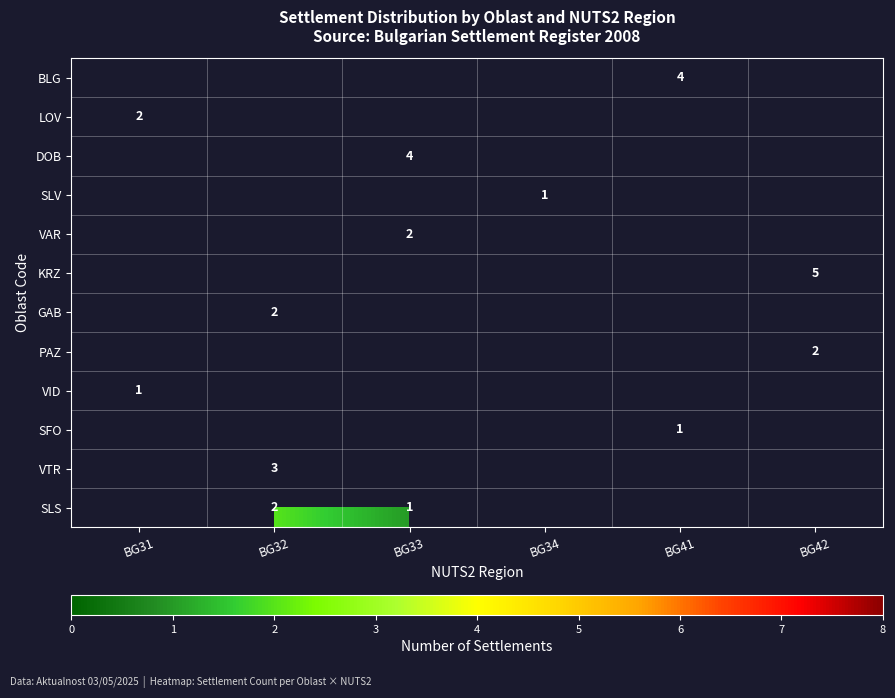

How many categories are shown in the chart?

6